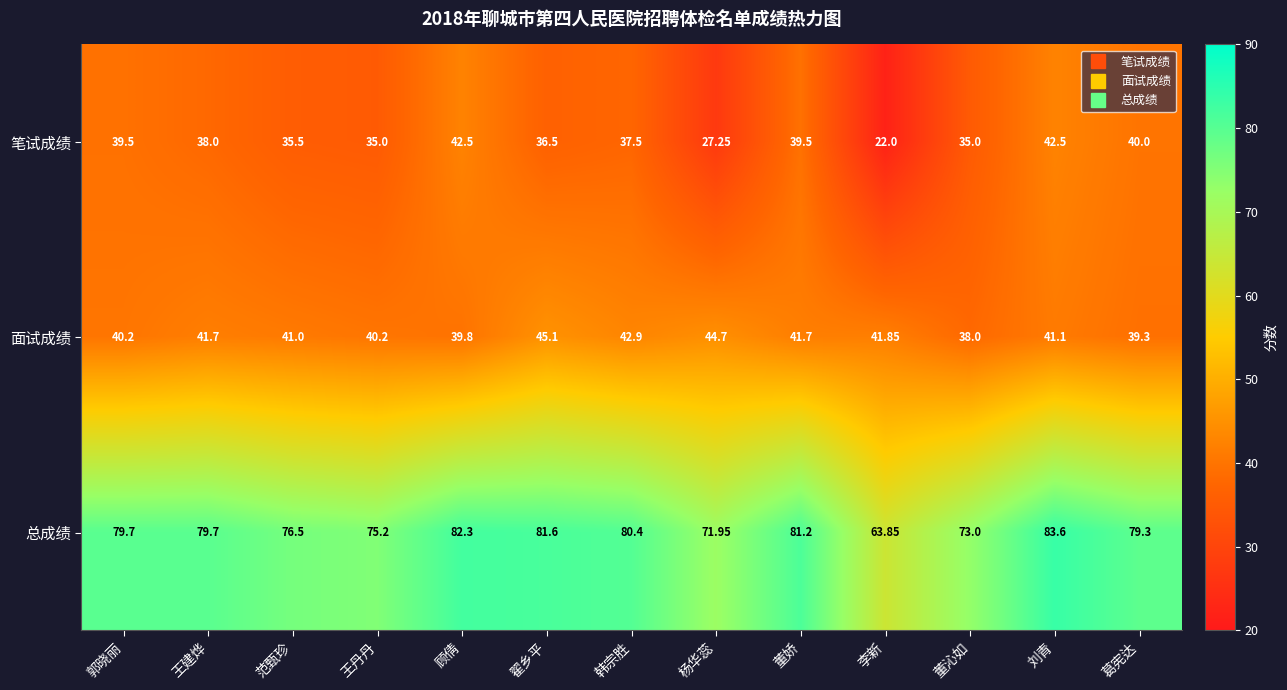

At which label does 总成绩 reach its minimum?

李新